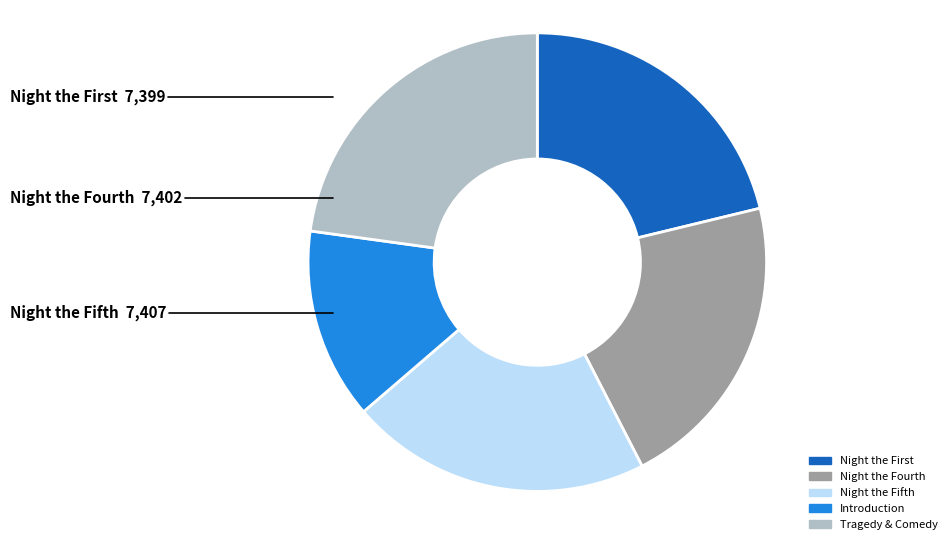

Which category has the smallest portion of the pie?

Introduction